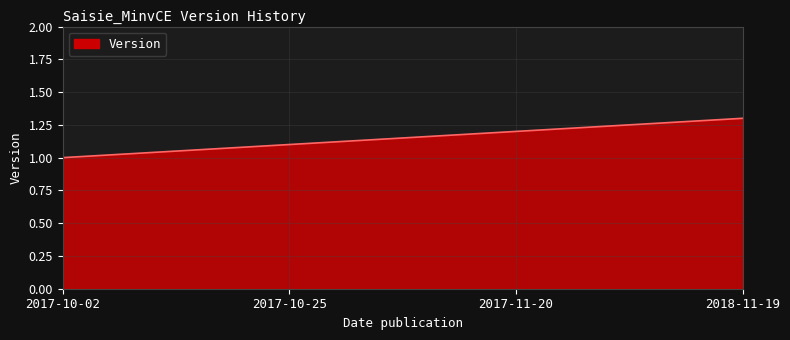

What position from the right is 2017-10-02?

4